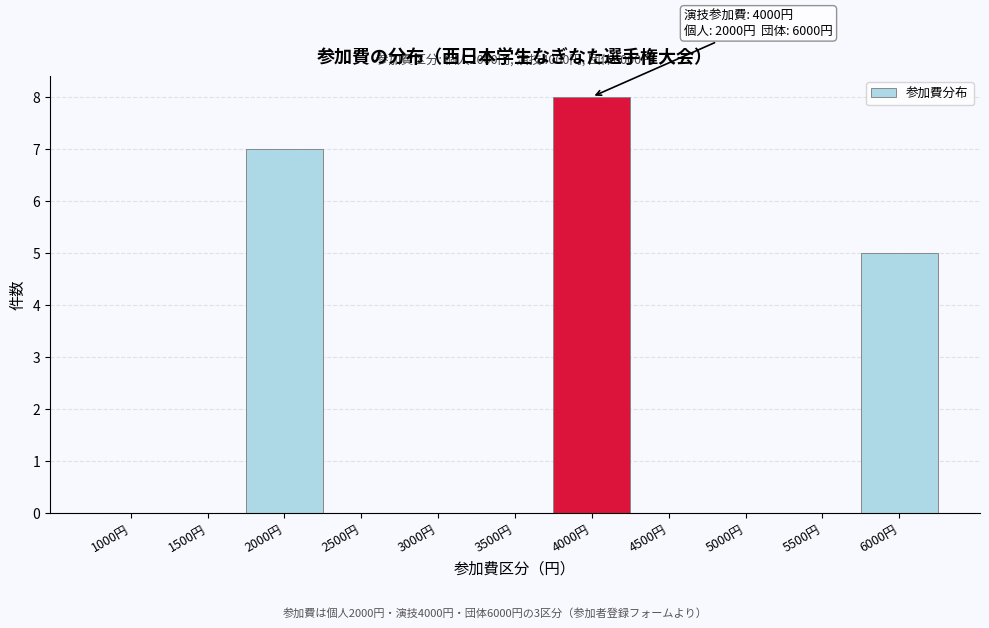

Reading right to left, extract all data points from this chart.

6000円=5	5500円=0	5000円=0	4500円=0	4000円=8	3500円=0	3000円=0	2500円=0	2000円=7	1500円=0	1000円=0